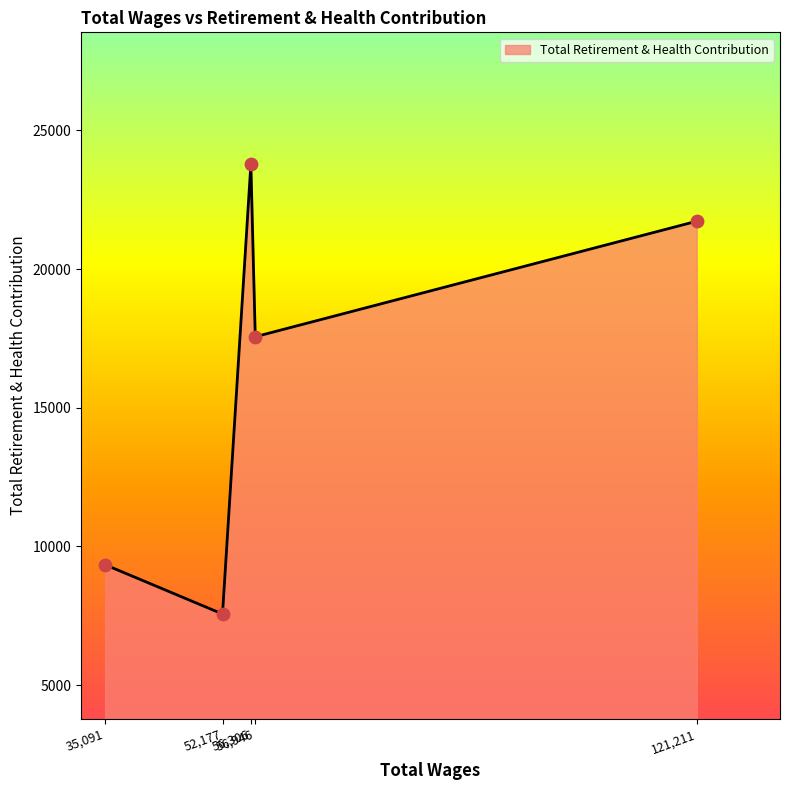

What is the difference between the maximum and minimum values?

16211